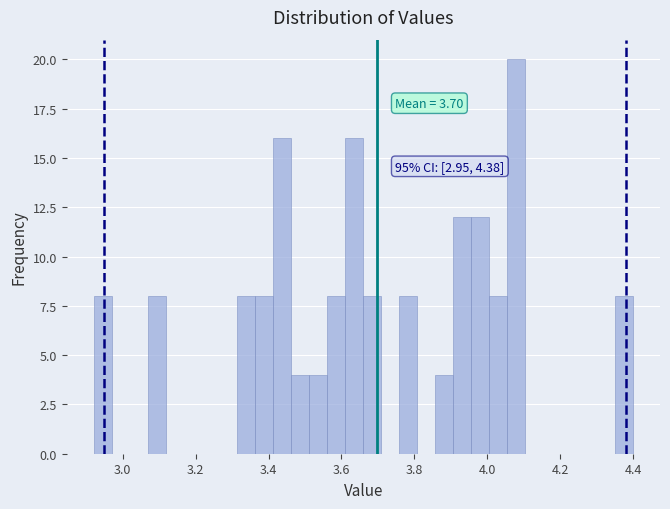

Around what value on the x-axis is the tallest bar? Give the approximate position of its centre, as read against the axis.

4.08